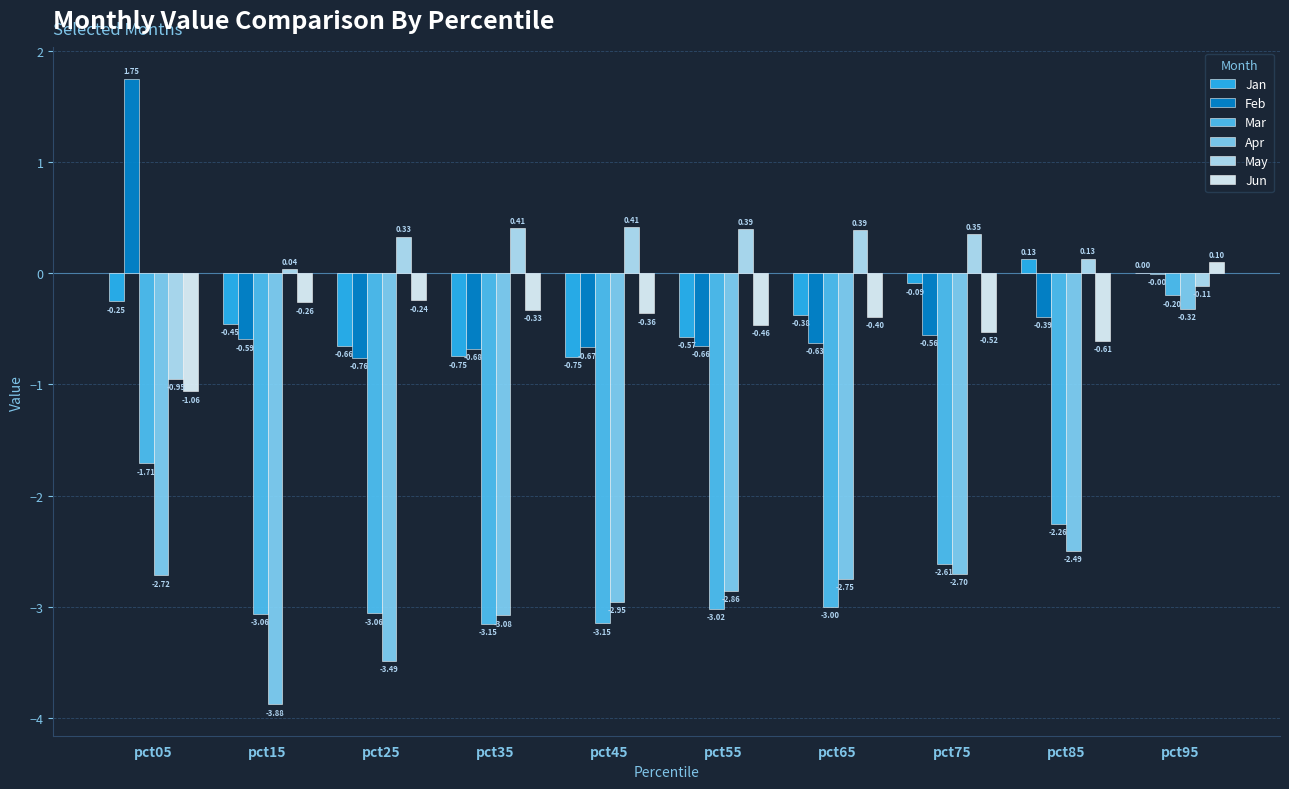

What is the sum of all Mar values?

-25.2